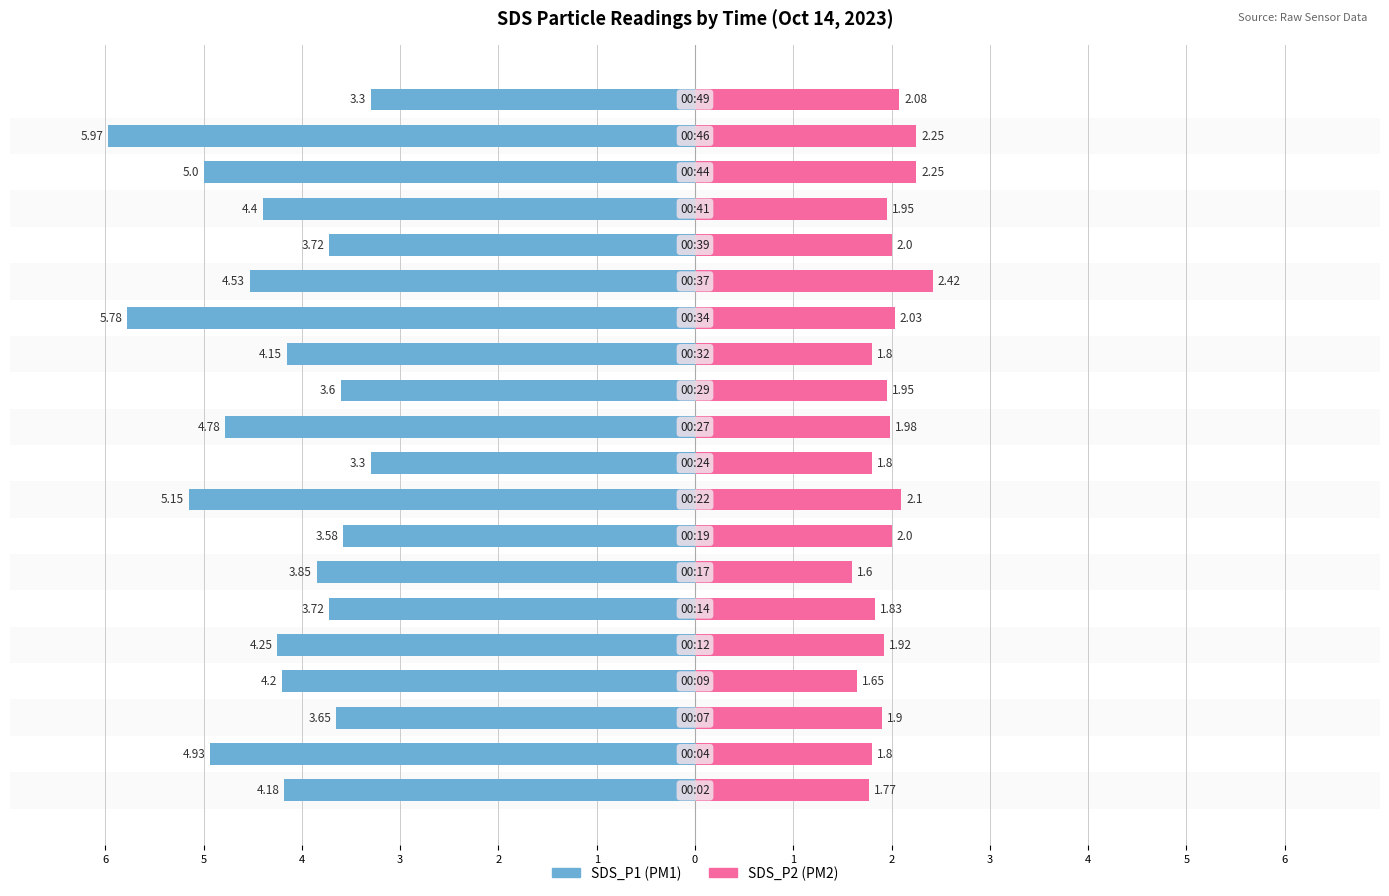

What are all the series names shown in the legend?

SDS_P1, SDS_P2